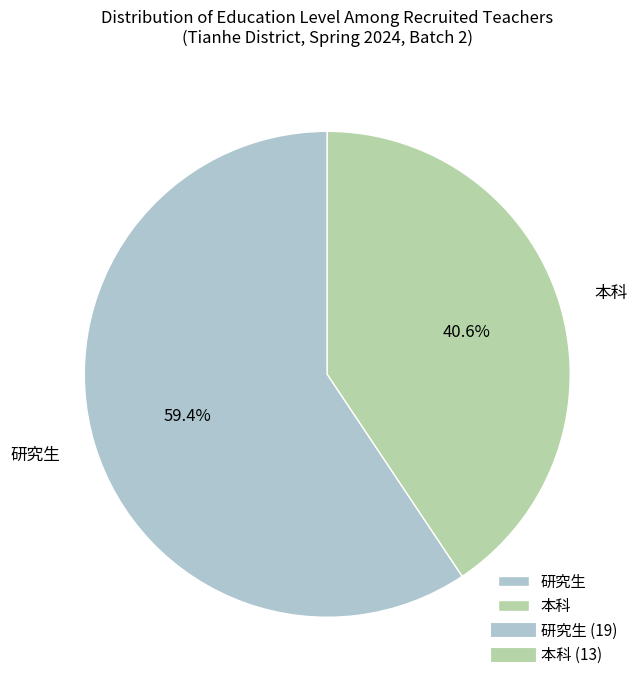

What is the ratio of the value at 研究生 to the value at 本科?

1.5